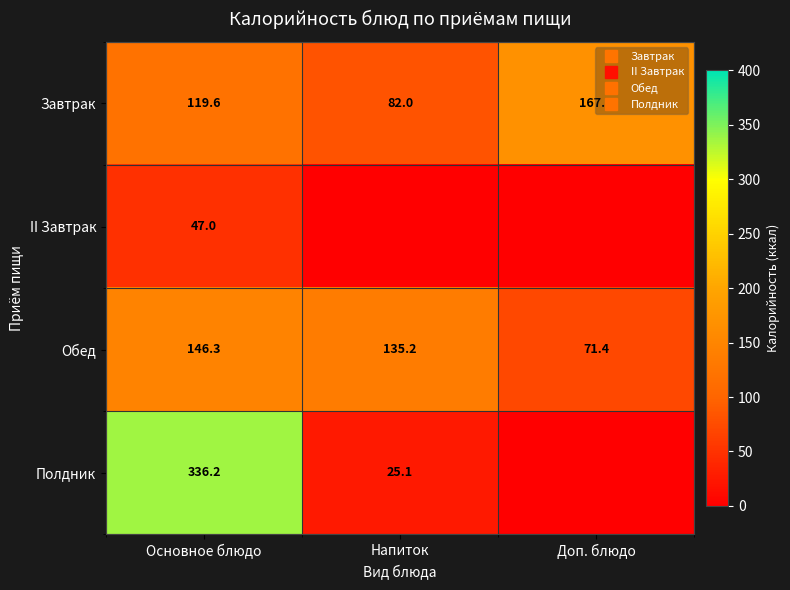

At which label is Завтрак closest to 124?

Основное блюдо